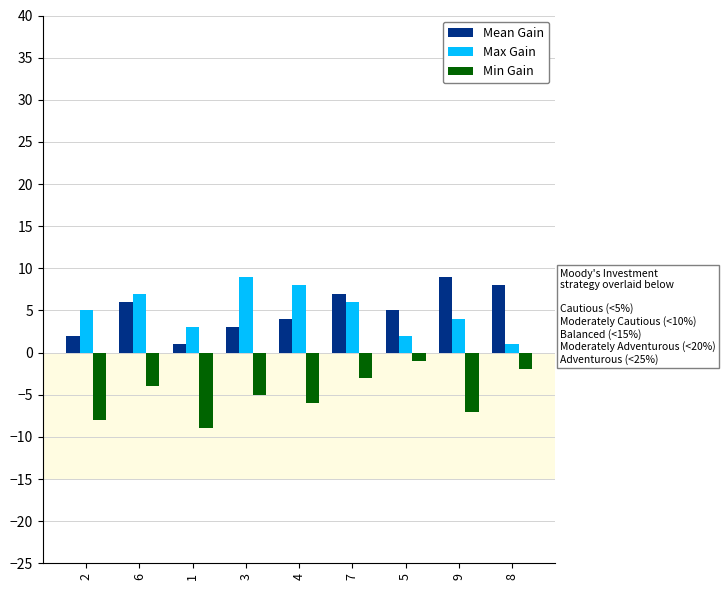

What is the difference between the highest and lowest values at 3?

14